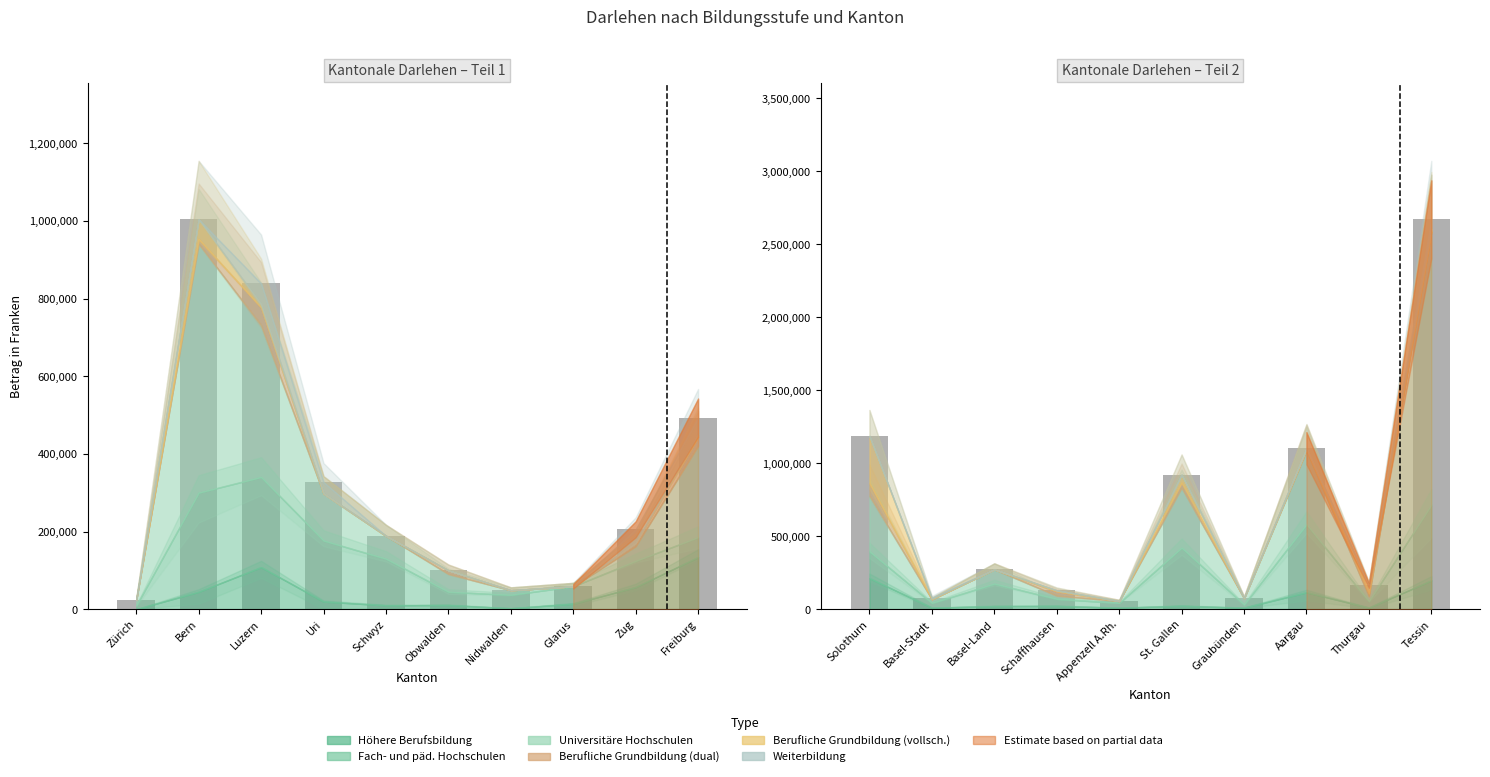

Is the value of Fach- und päd. Hochschulen at St. Gallen greater than the value of Höhere Berufsbildung at Obwalden?

Yes